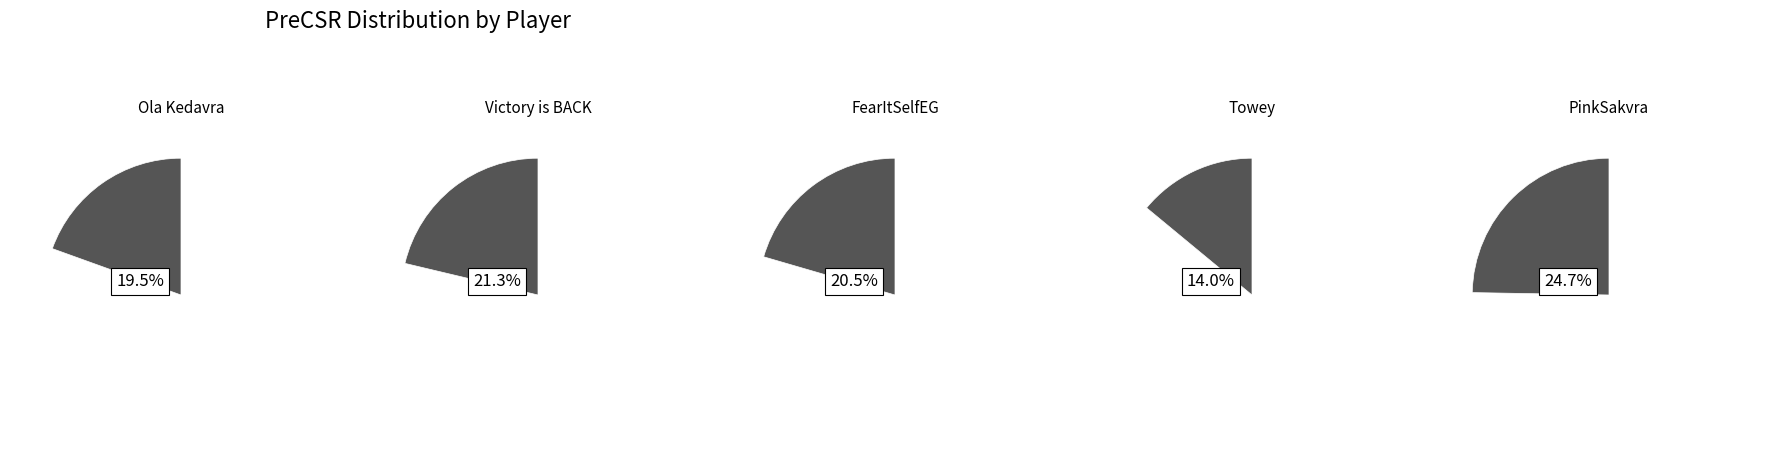

To the nearest percent, what is the difference between the Ola Kedavra and PinkSakvra slice percentages?

5%